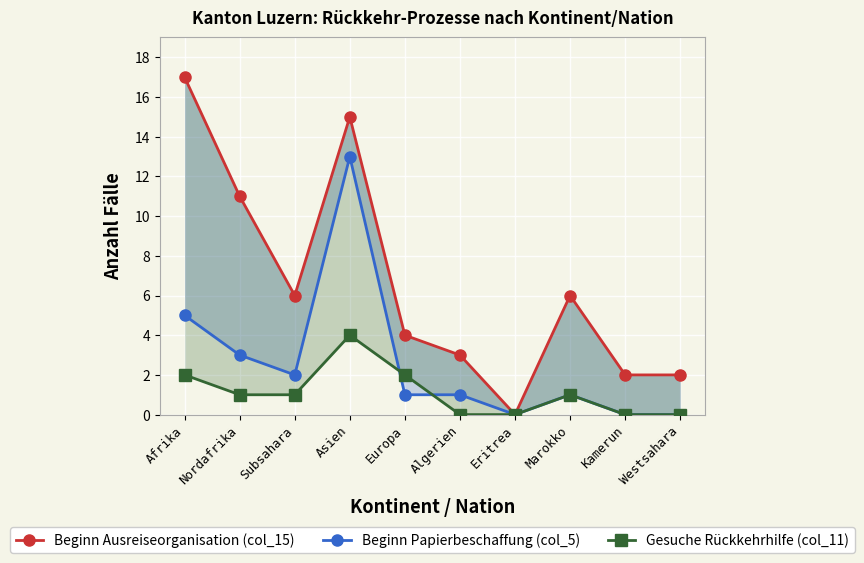

List the series in order of their overall mean, lowest first.

Gesuche Rückkehrhilfe (col_11), Beginn Papierbeschaffung (col_5), Beginn Ausreiseorganisation (col_15)